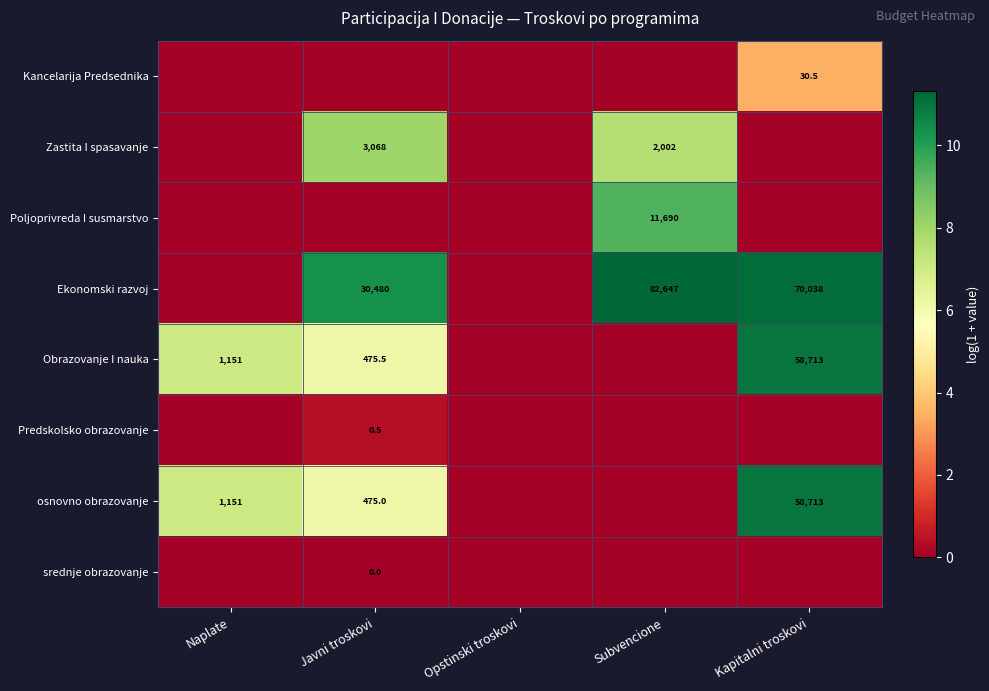

What is the spread (max minus min) of values at Naplate?

7.0